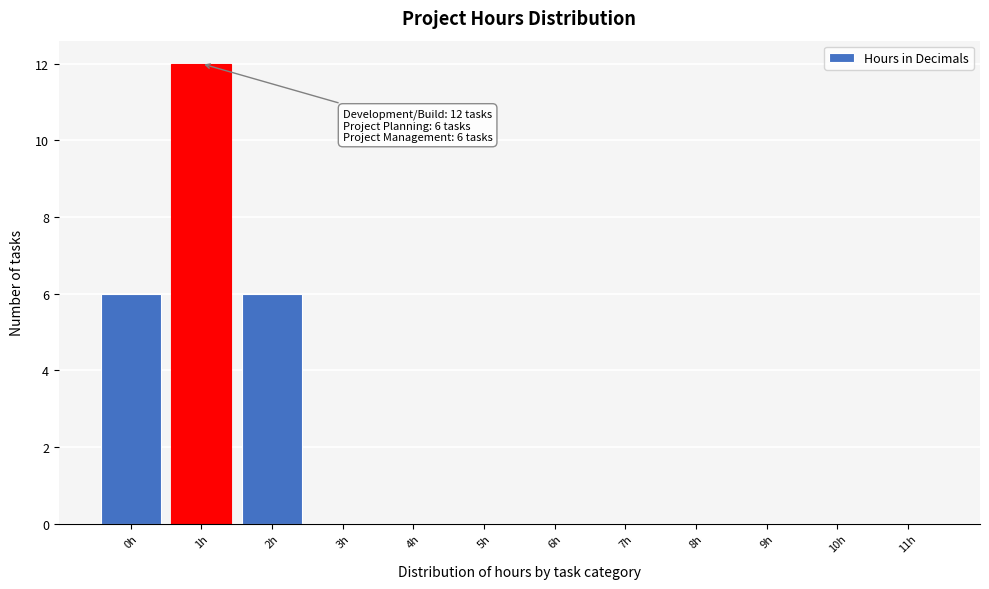

Reading right to left, extract all data points from this chart.

11h=0	10h=0	9h=0	8h=0	7h=0	6h=0	5h=0	4h=0	3h=0	2h=6	1h=12	0h=6